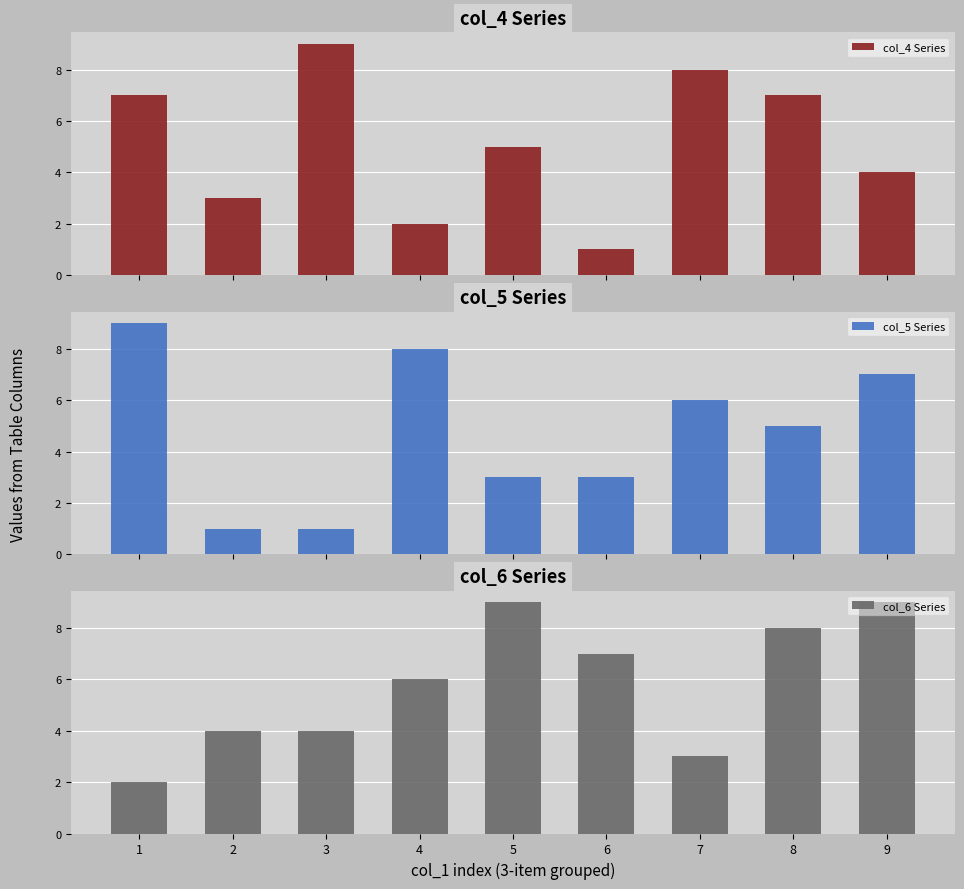

Reading left to right, transcribe all the data shown in this chart.

col_4 Series: 1=7	2=3	3=9	4=2	5=5	6=1	7=8	8=7	9=4
col_5 Series: 1=9	2=1	3=1	4=8	5=3	6=3	7=6	8=5	9=7
col_6 Series: 1=2	2=4	3=4	4=6	5=9	6=7	7=3	8=8	9=9